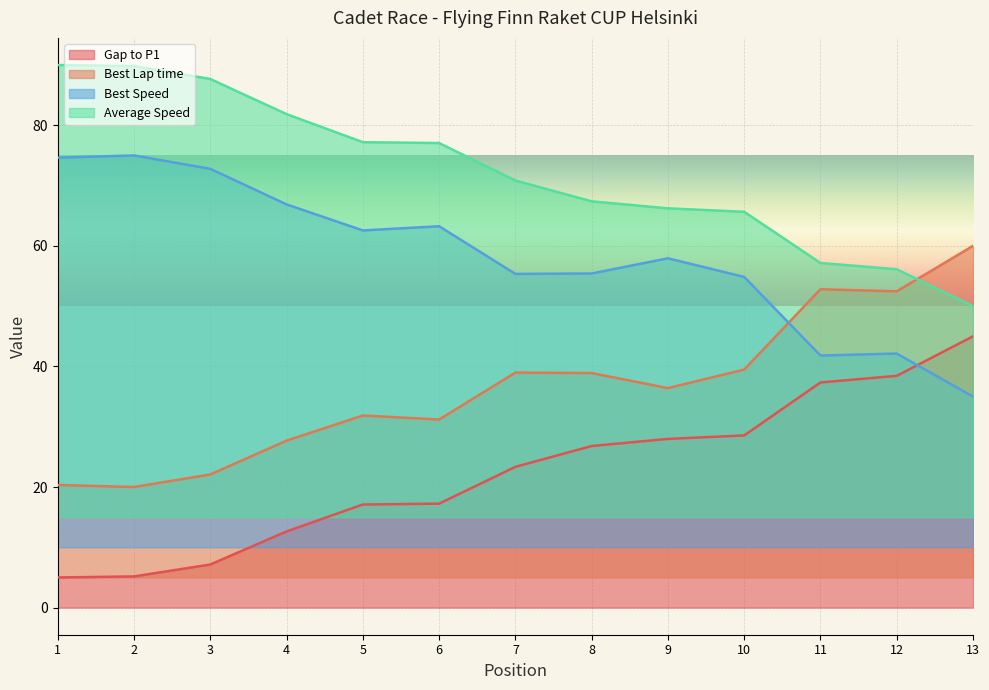

Which label corresponds to the smallest value in the chart?

1